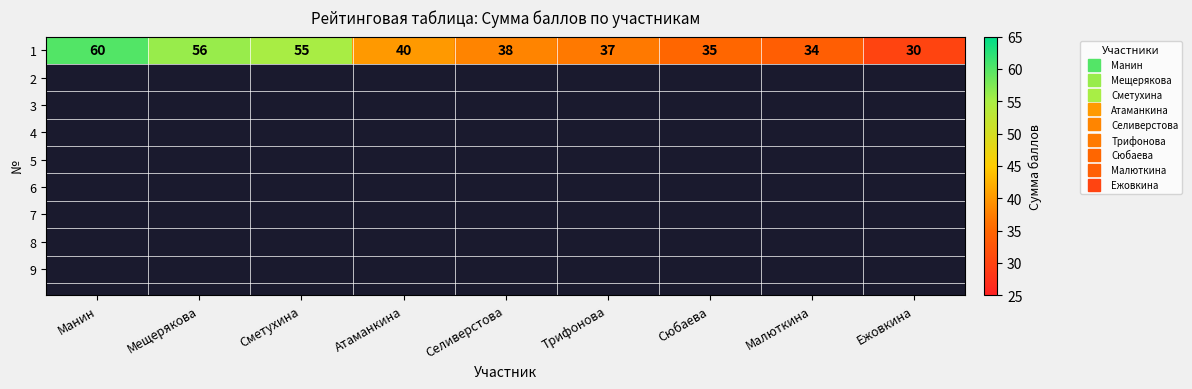

Rank the categories by value from lowest to highest.

Ежовкина, Малюткина, Сюбаева, Трифонова, Селиверстова, Атаманкина, Сметухина, Мещерякова, Манин